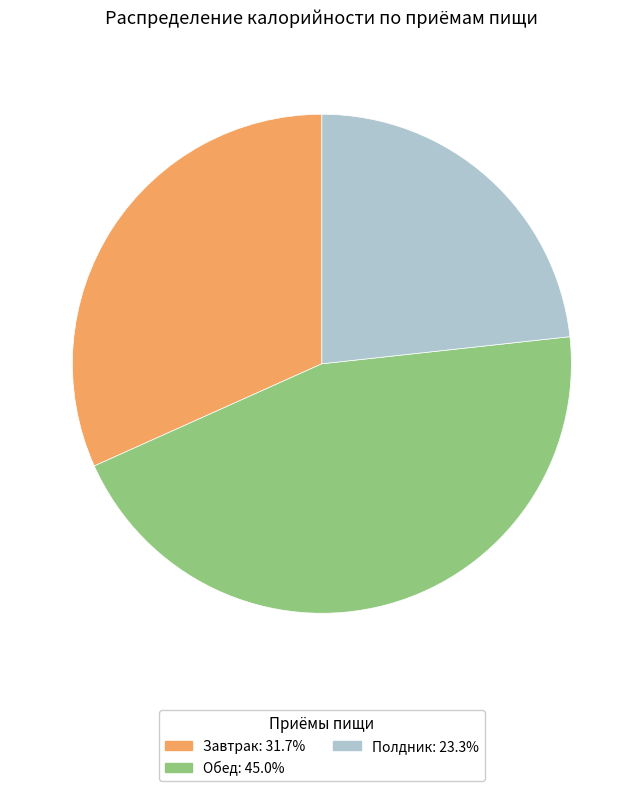

Which category has the smallest portion of the pie?

Полдник